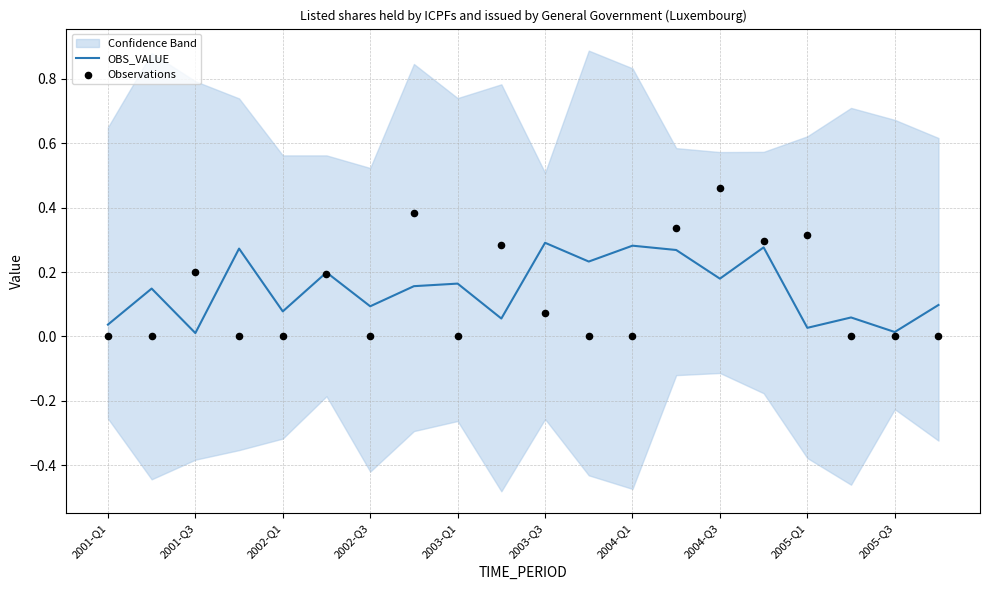

The OBS_VALUE series shows 0.1 at 2002-Q3. True or false?

True